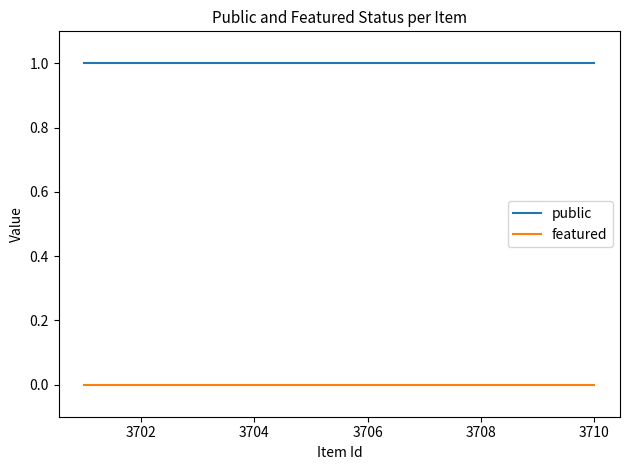

Reading right to left, list all the values displayed in this chart.

public: 1	1	1
featured: 0	0	0